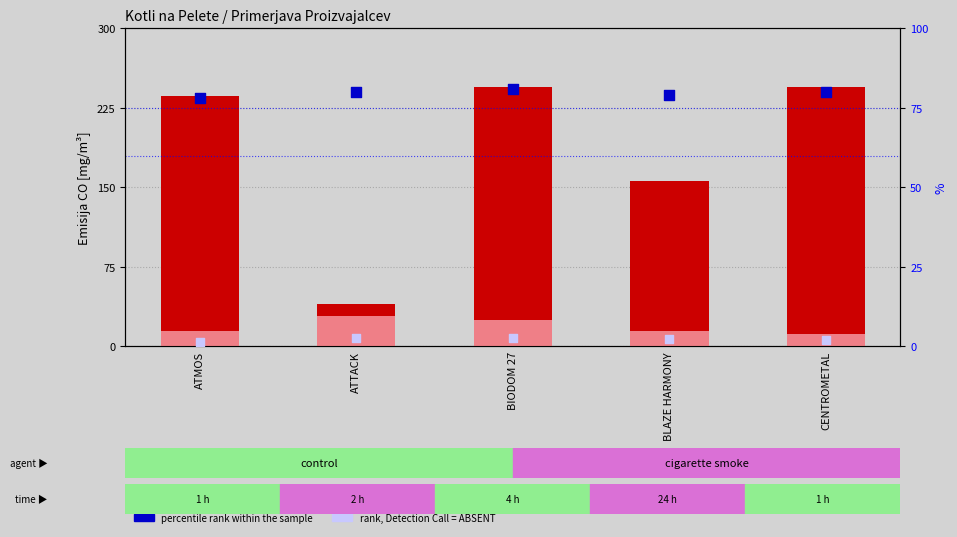

What are all the series names shown in the legend?

count, value, Detection Call = ABSENT, percentile rank within the sample, rank, Detection Call = ABSENT